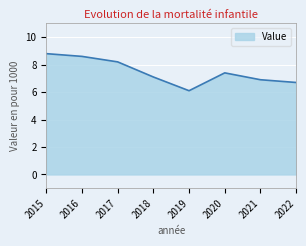

How many lines are shown in the chart?

1